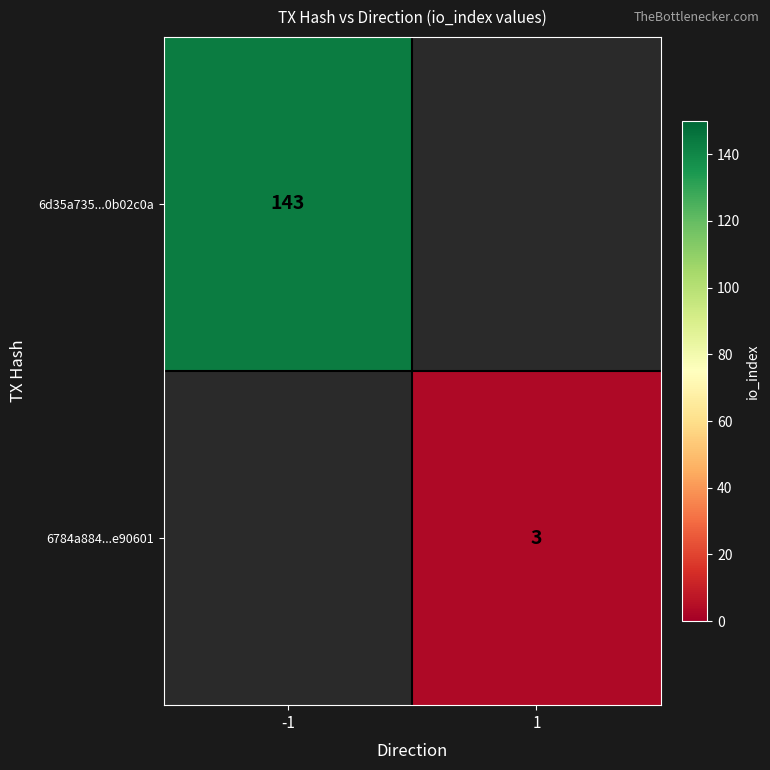

Is the value of 6d35a735...0b02c0a at -1 greater than the value of 6784a884...e90601 at 1?

Yes